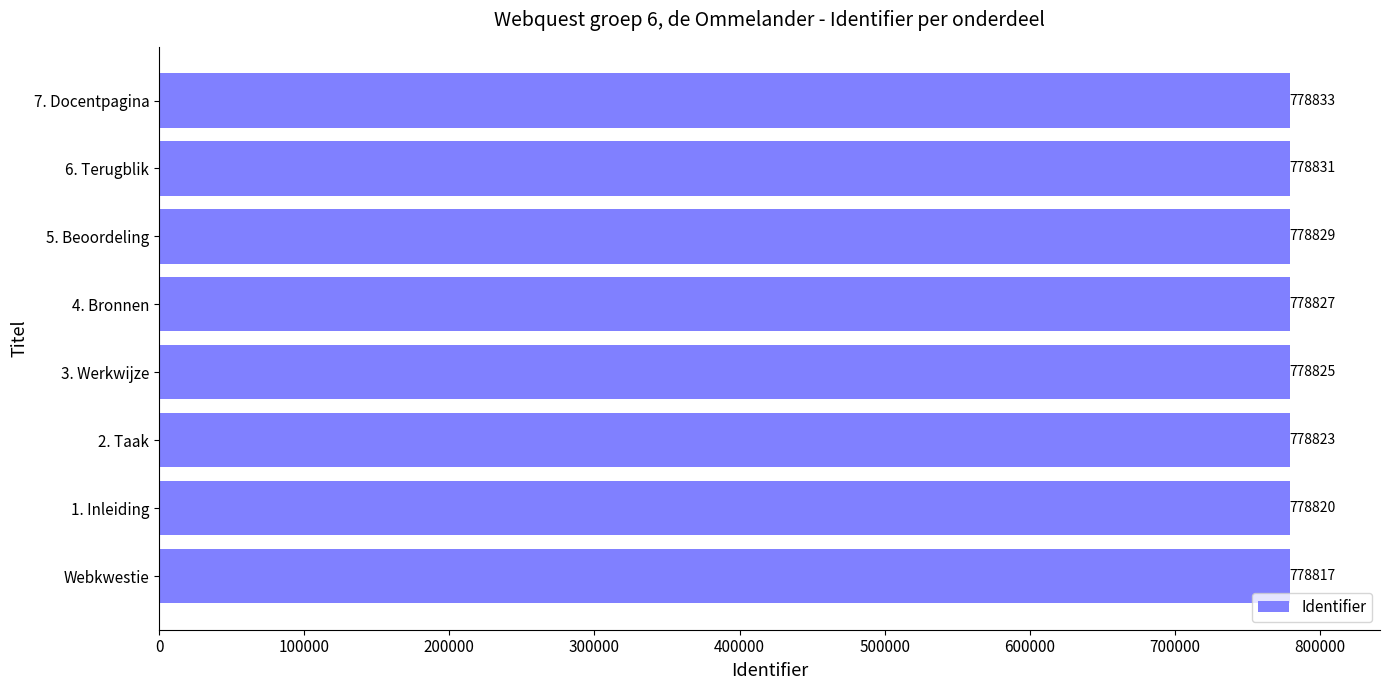

The chart shows a value of 251093 at 2. Taak. True or false?

False